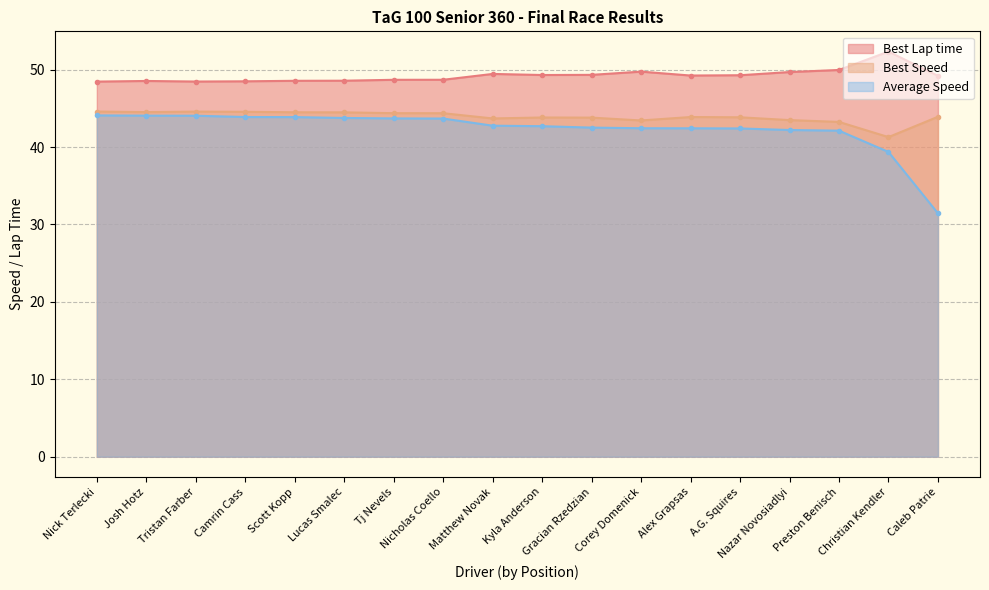

Where does the Best Speed series first go above 43?

Nick Terlecki